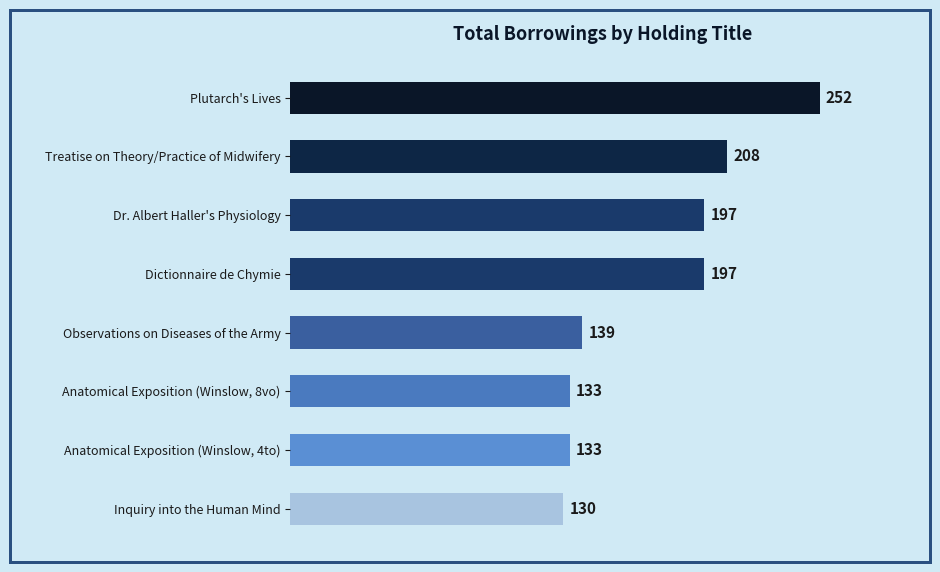

The chart shows a value of 130 at Inquiry into the Human Mind. True or false?

True